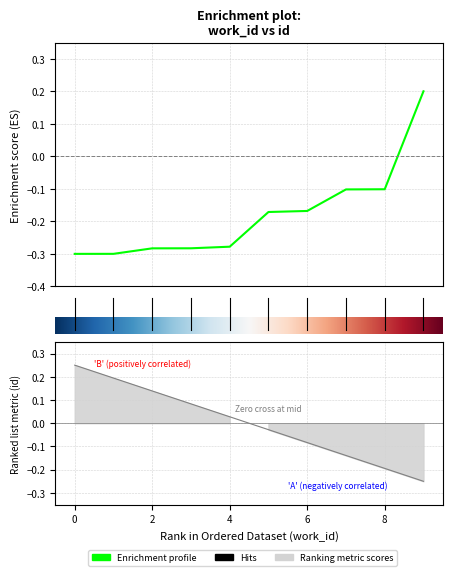

Is this an area chart (filled region under the line)?

No